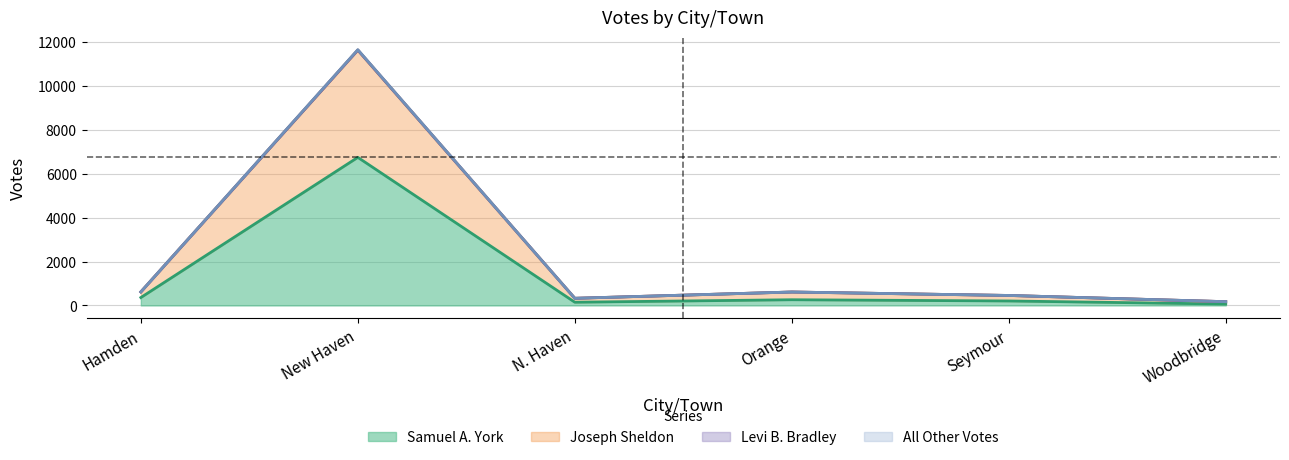

Is it true that Samuel A. York equals 6746 at New Haven?

True